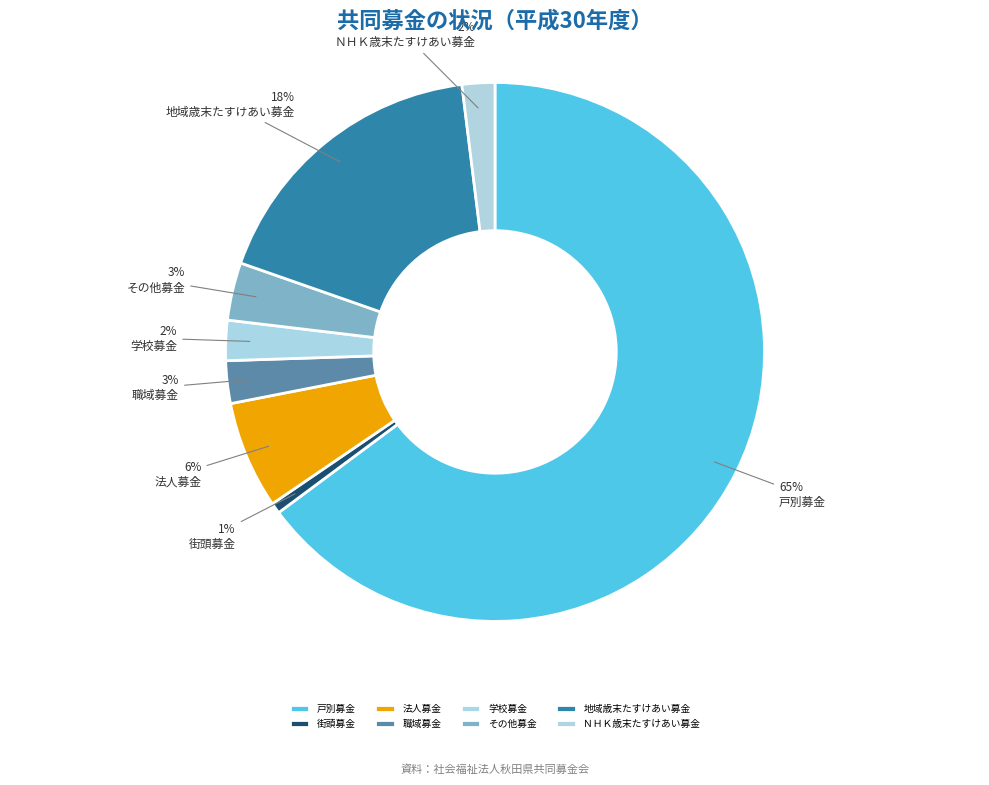

To the nearest percent, what is the difference between the largest and smallest slice percentages?

64%